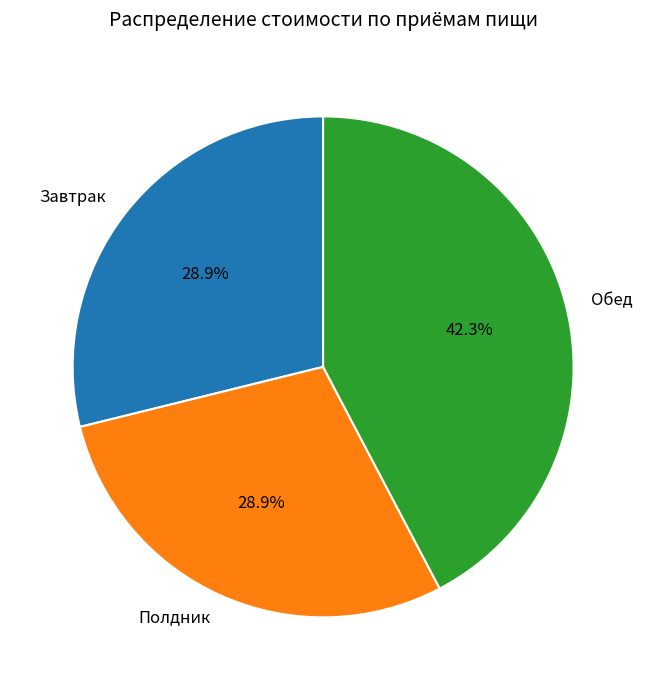

To the nearest percent, what portion does Полдник represent?

29%